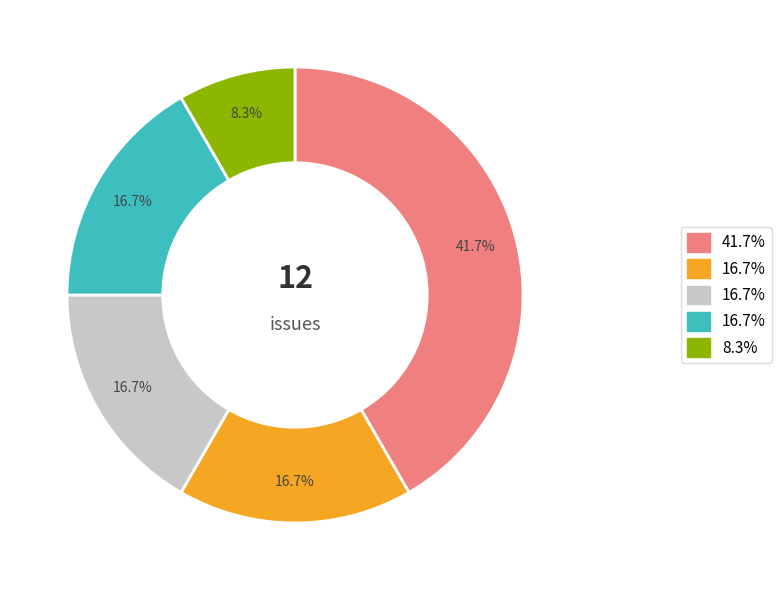

Is there a majority slice in this chart?

No